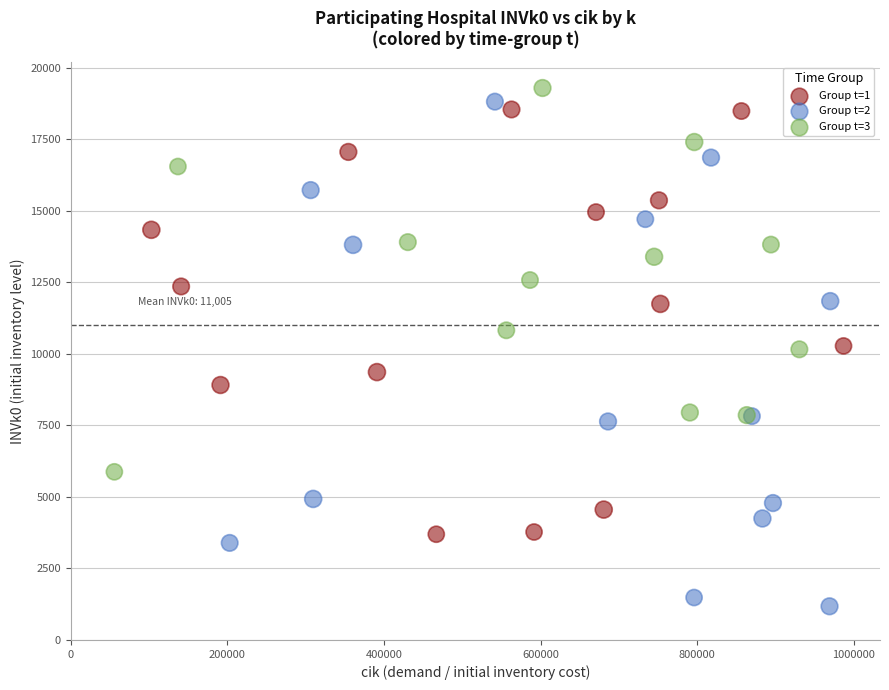

Which series has the largest Y range (max minus min)?

Group t=2